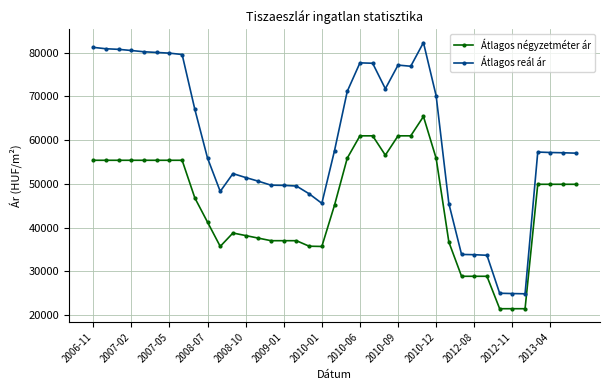

What is the difference between the maximum and minimum values in the Átlagos reál ár series?

57374